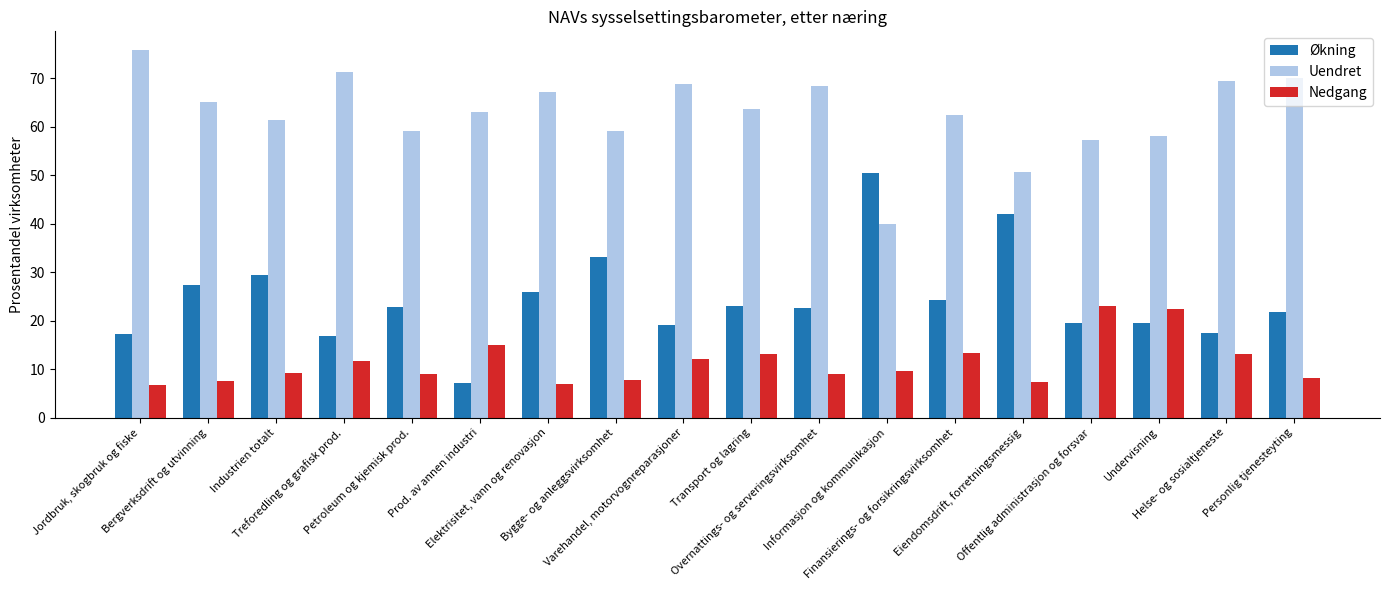

At how many categories does at least one series exceed 16?

18